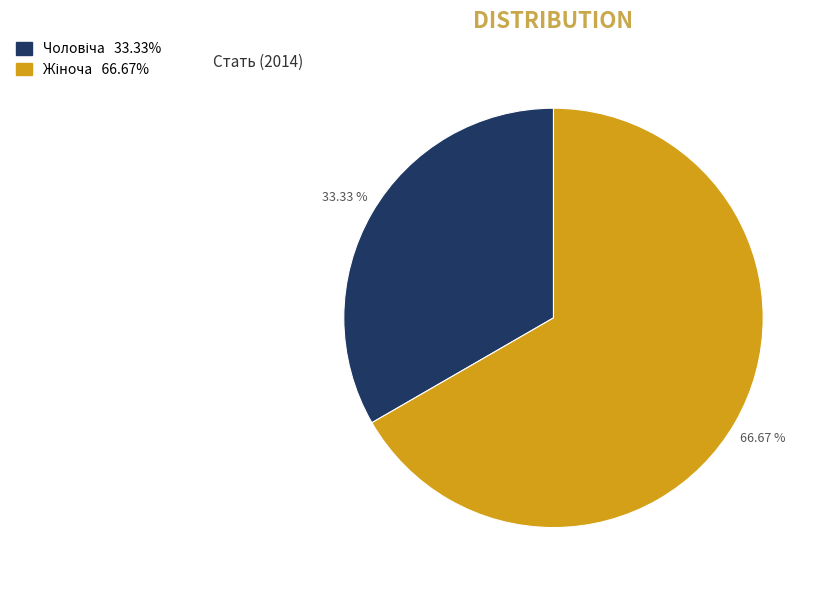

Is there a majority slice in this chart?

Yes